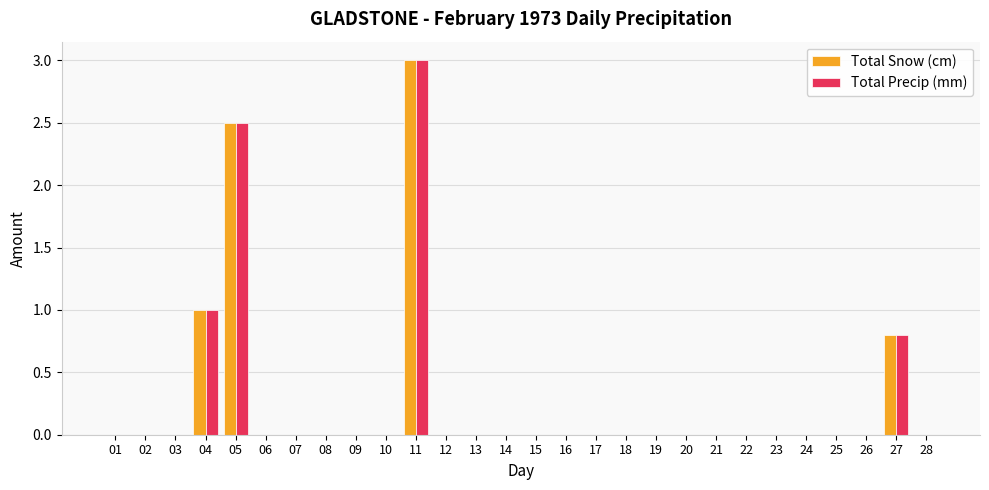

True or false: Total Snow (cm) has a value of 1.7 at 08.

False